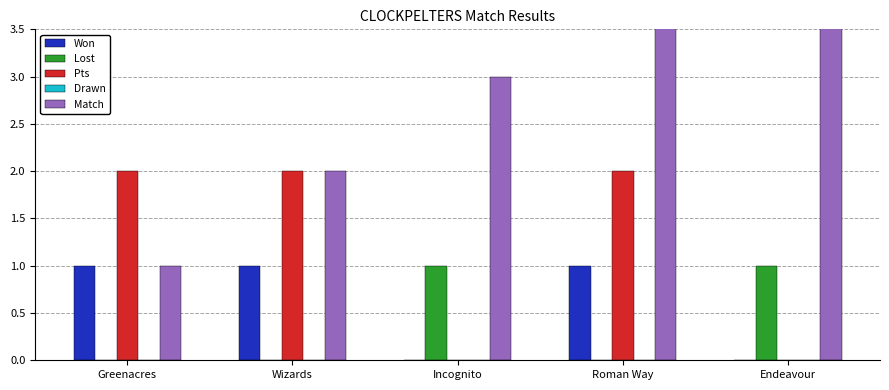

Are the bars horizontal?

No